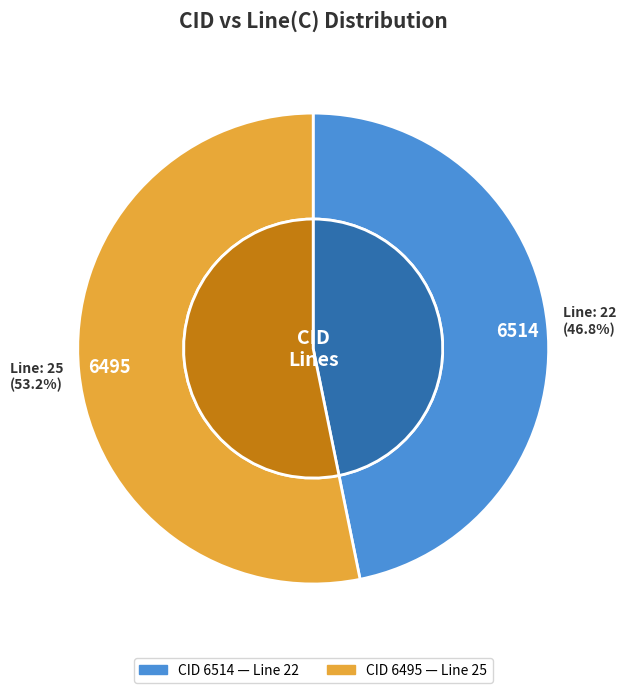

What is the change in value from 6514 to 6495?

+3